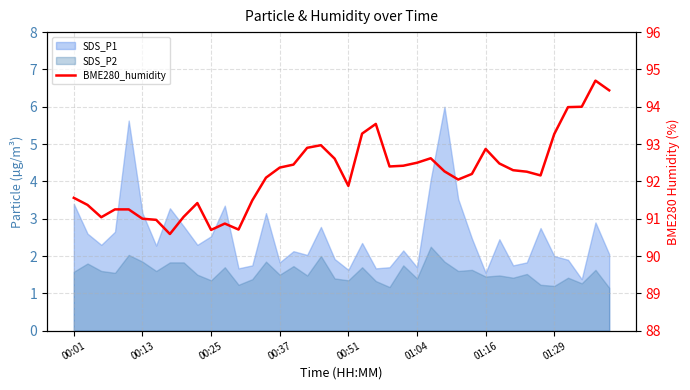

How many interior local valleys (lower than both neighbors) does the data have?

8